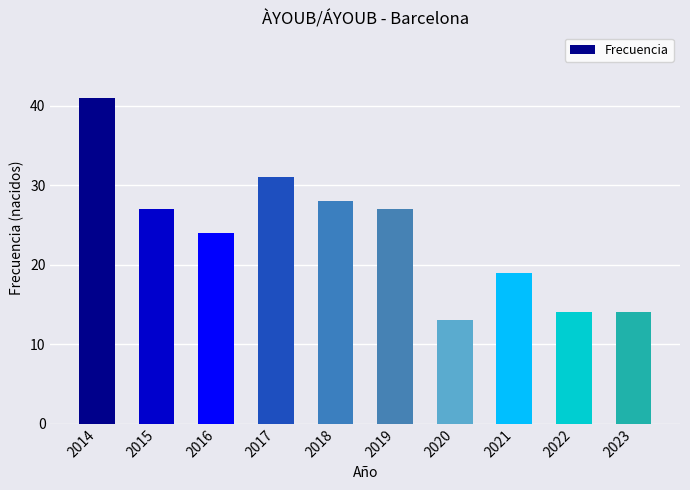

What is the value of the 3rd bar from the left?

24